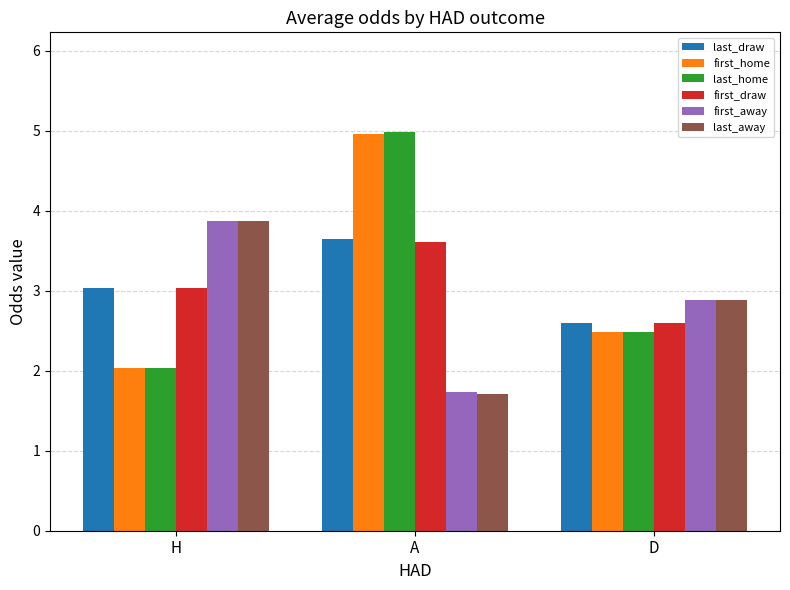

Is it true that last_draw equals 3.0 at H?

True